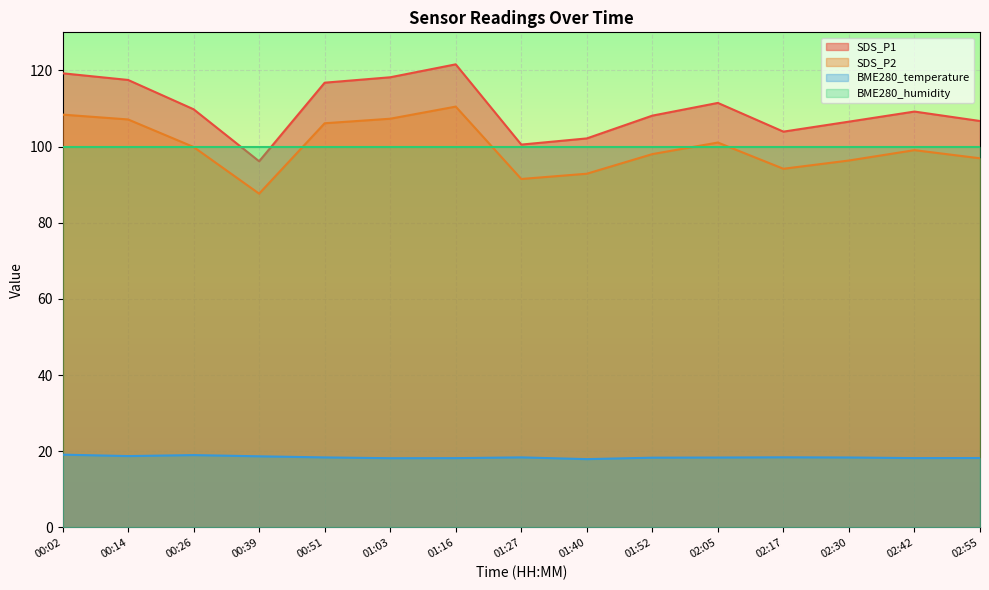

What is the label of the 3rd point from the left?

00:26